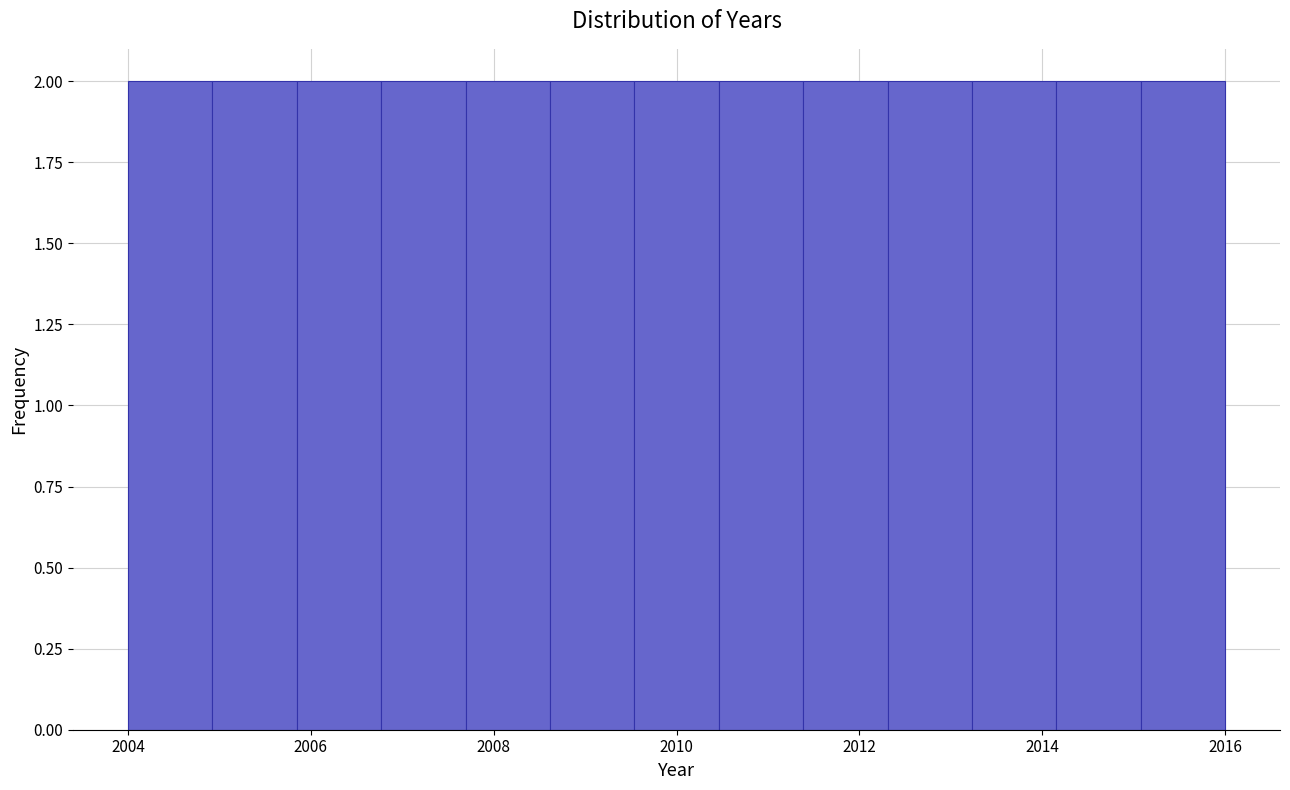

What is the height of the bar covering 2015.0 to 2016.0 on the x-axis? Neither the bar edges nor the heights are printed on the chart, so give them approximately, as read against the axes.

2